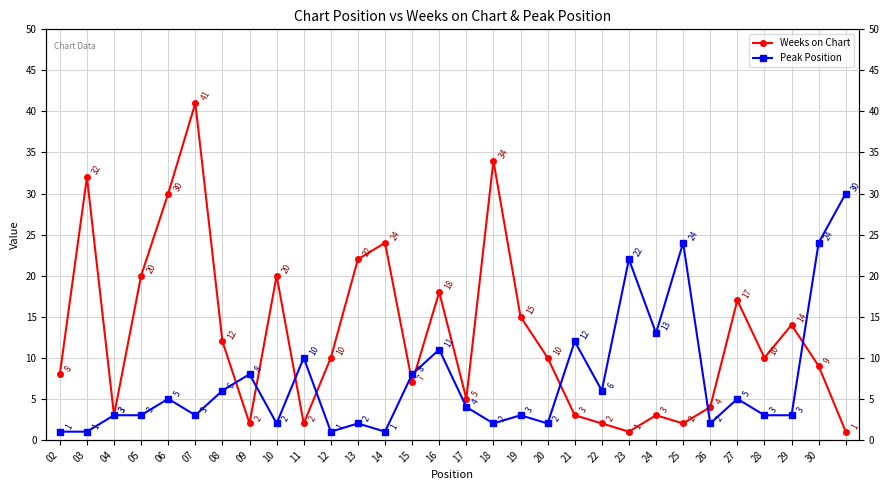

At how many categories does at least one series exceed 28?

5